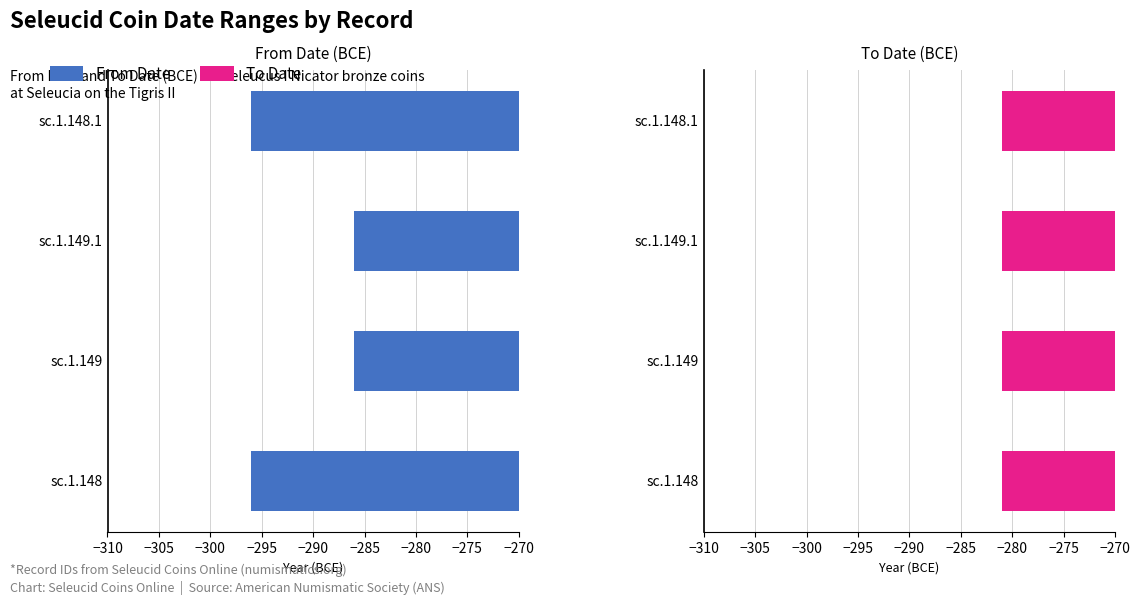

What is the smallest value displayed?

-296.0